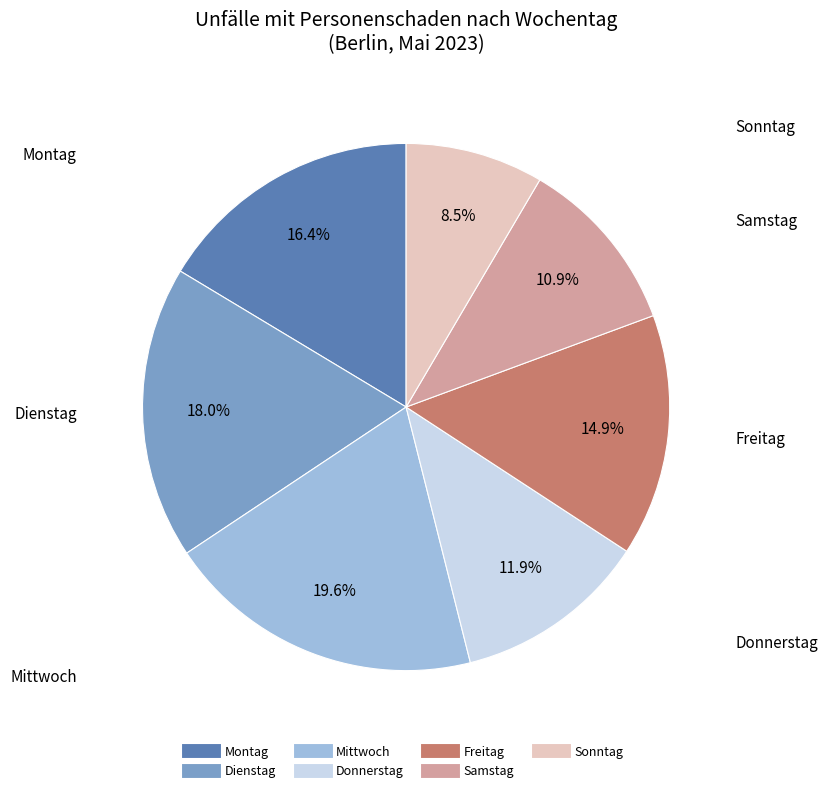

True or false: Donnerstag accounts for 27% of the total.

False